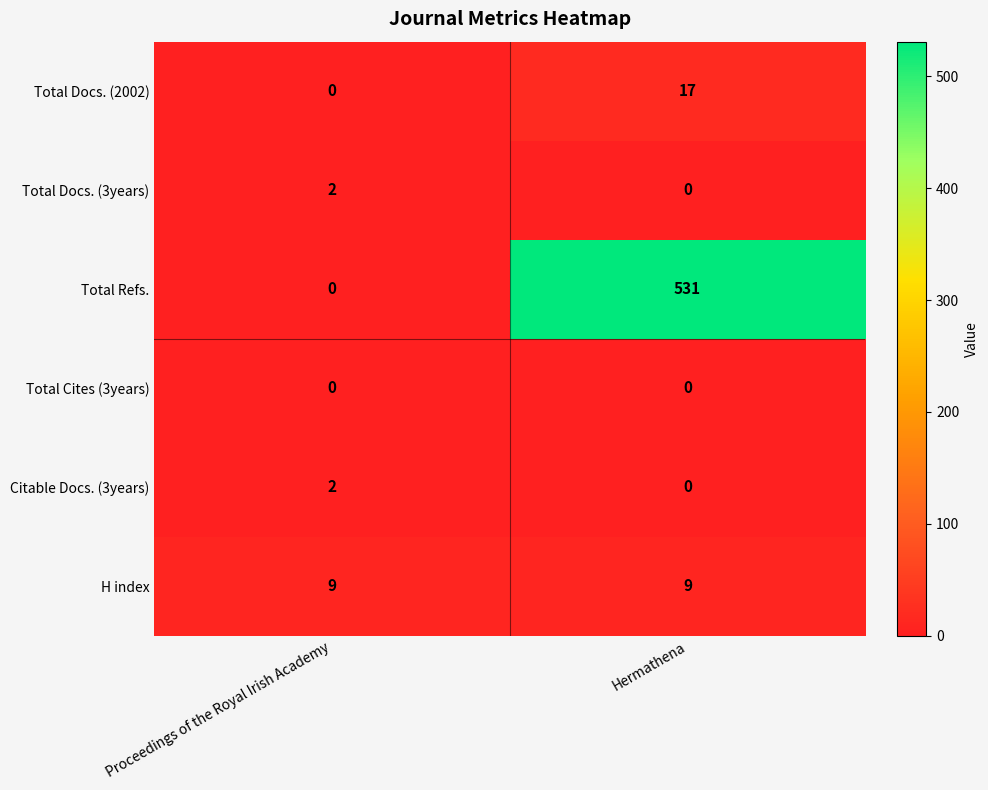

What is the greatest value displayed?

531